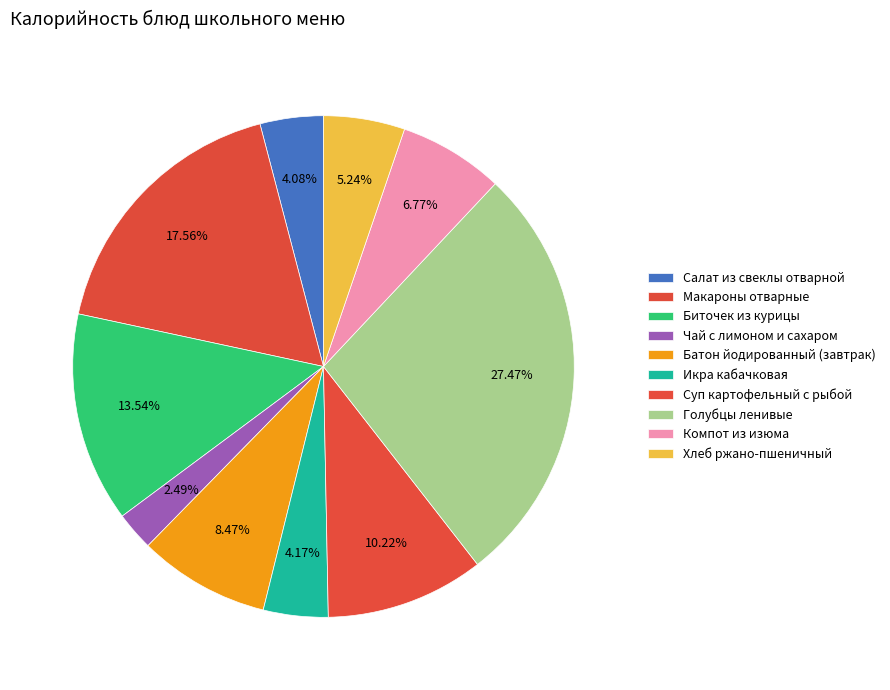

How many segments does this pie chart have?

10